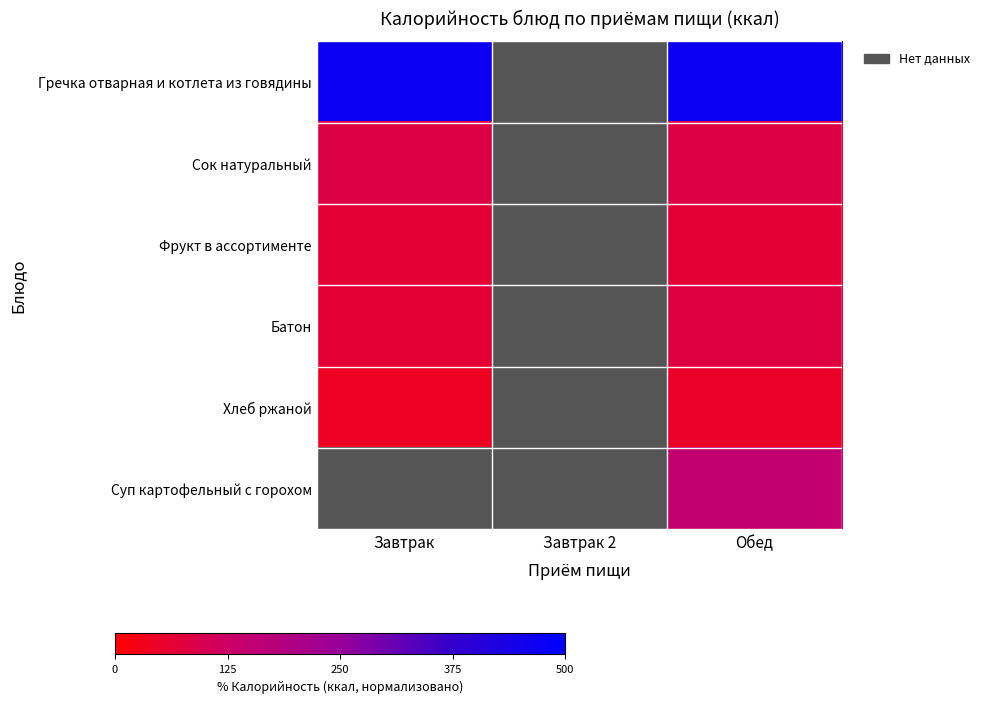

At which label is Батон closest to 72?

Завтрак